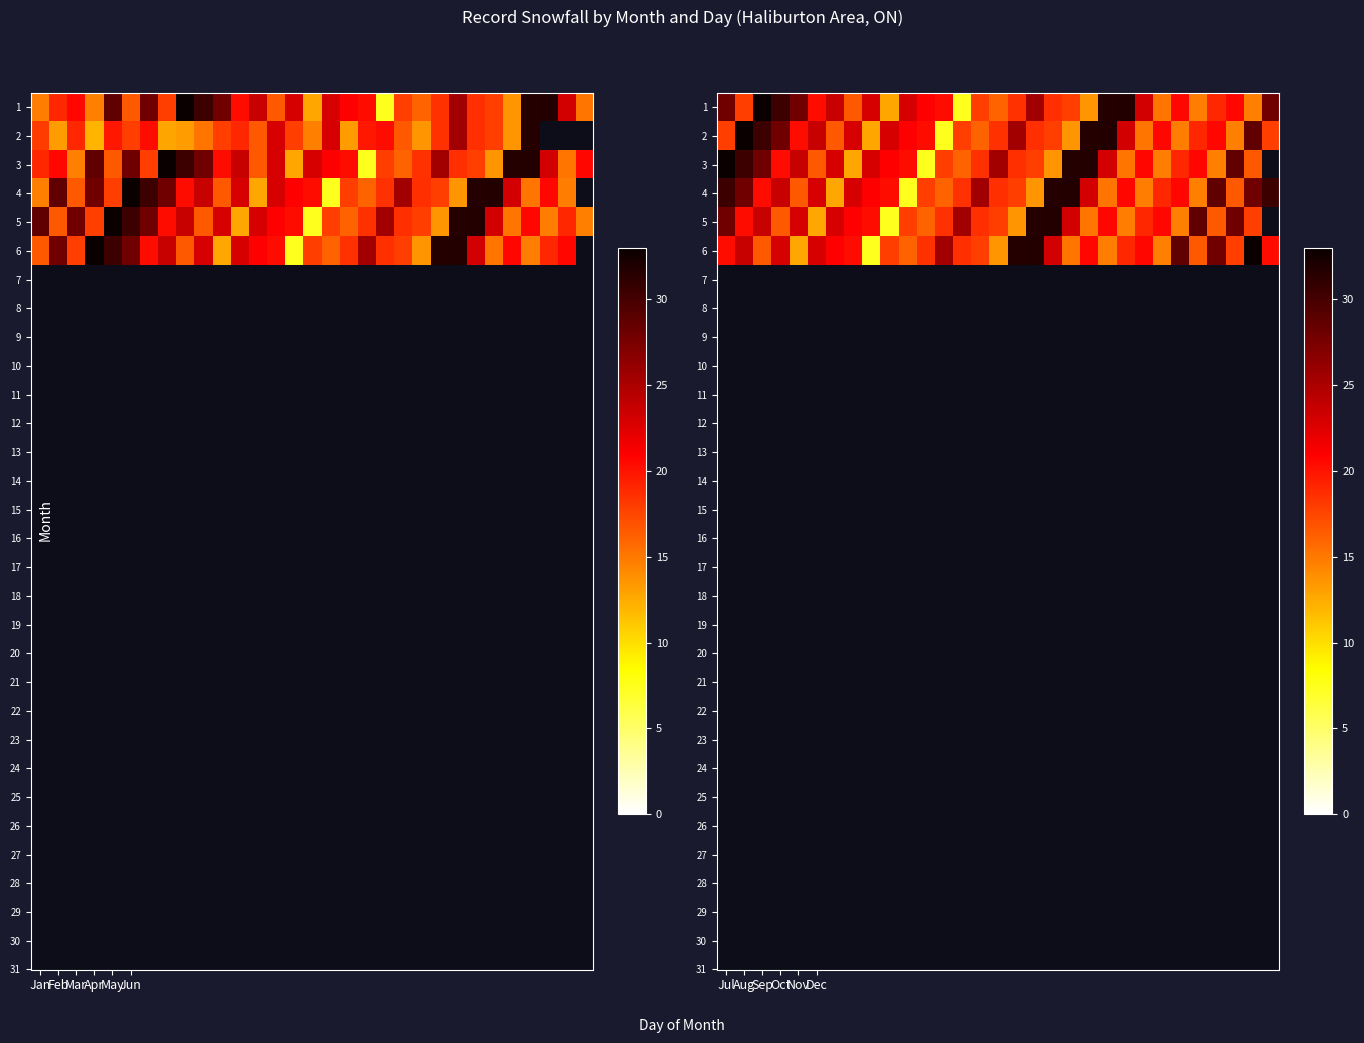

At how many categories does at least one series exceed 18?

31